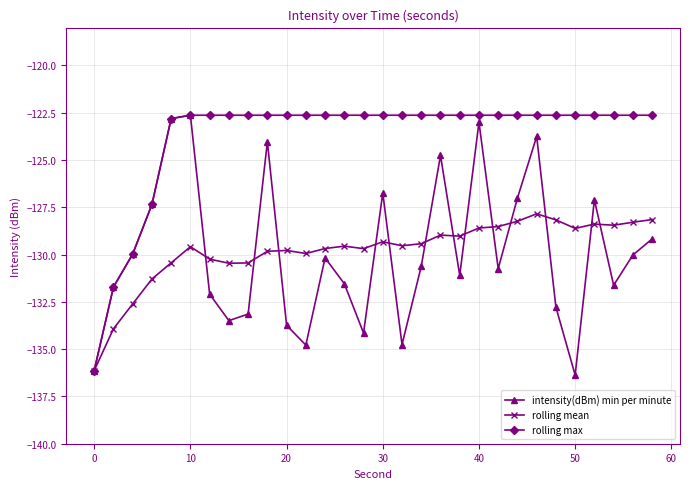

How many interior local valleys does the intensity(dBm) min per minute series have?

8